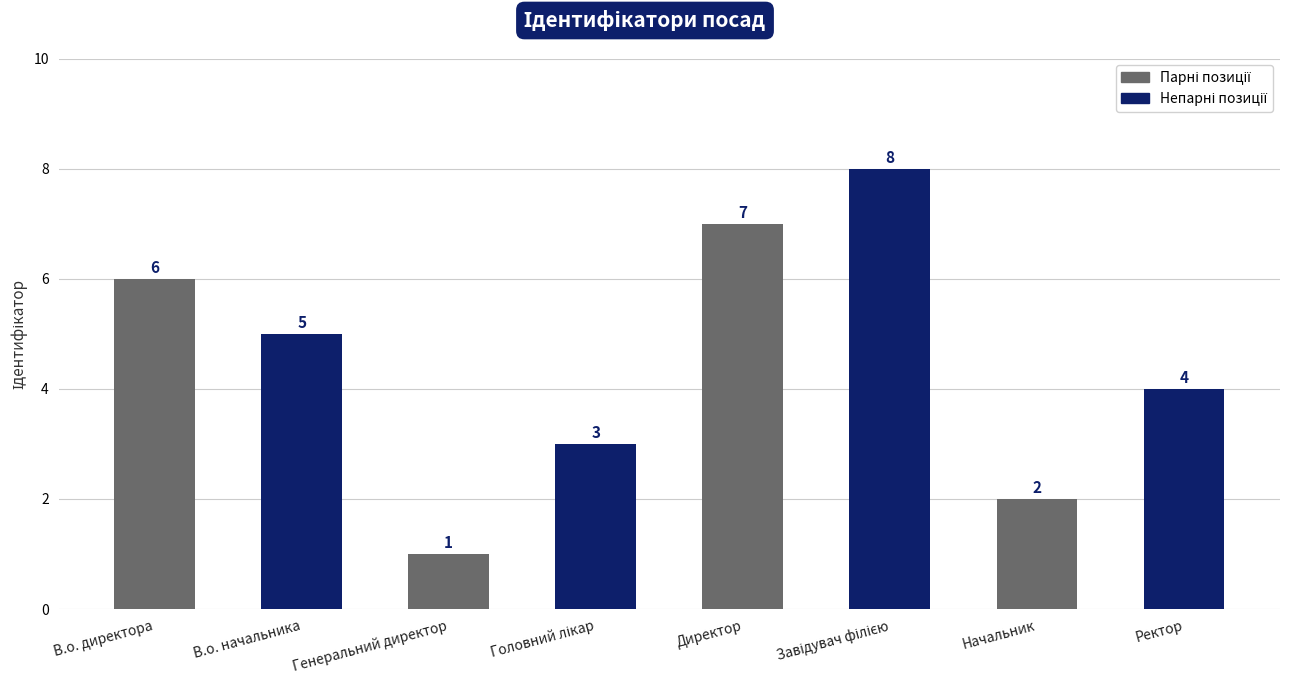

Reading left to right, extract all data points from this chart.

6	5	1	3	7	8	2	4